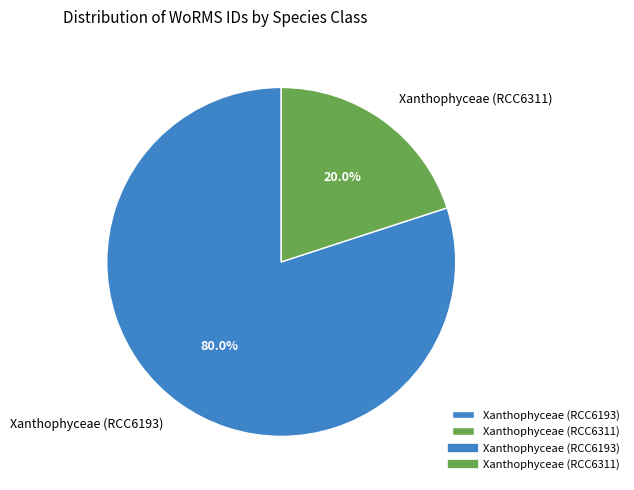

True or false: Xanthophyceae (RCC6311) accounts for 20% of the total.

True